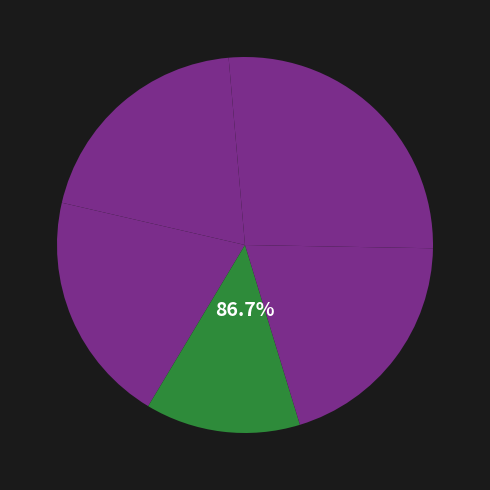

What is the total percentage of Great Upending and Bubble?

40.0%